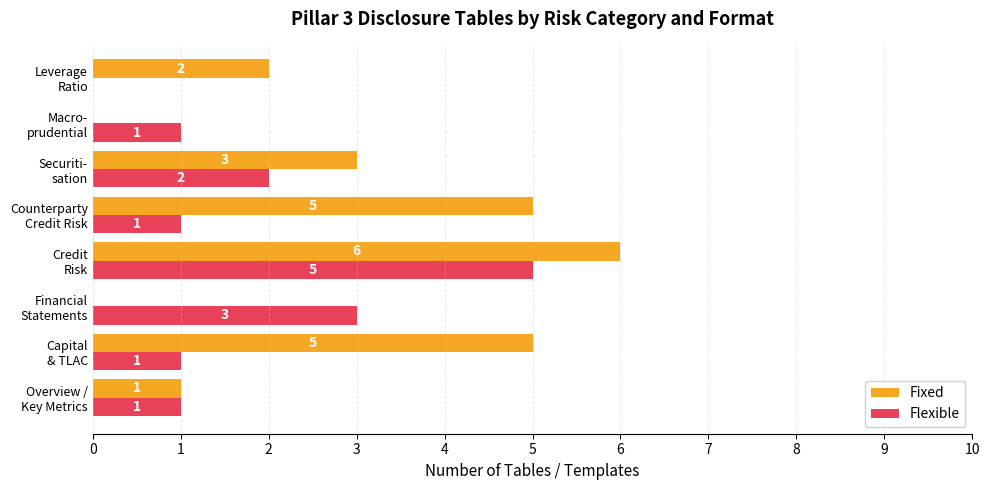

Which series has the largest total across all categories?

Fixed